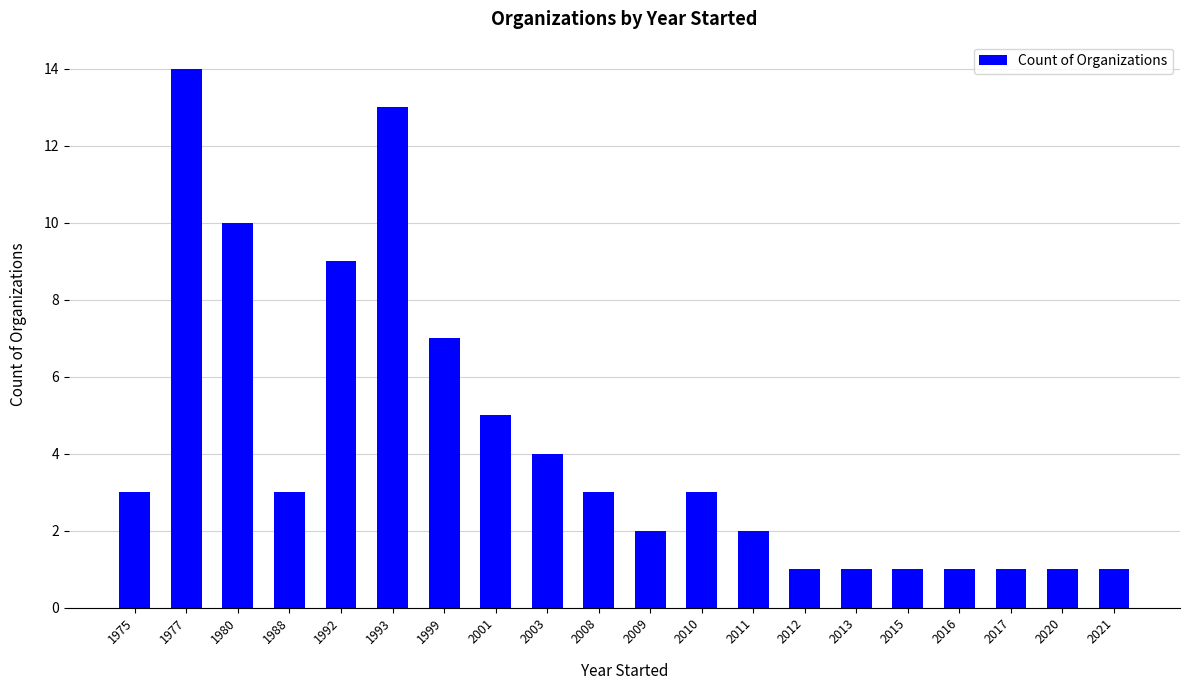

At which category does the chart reach its peak across all series?

1977